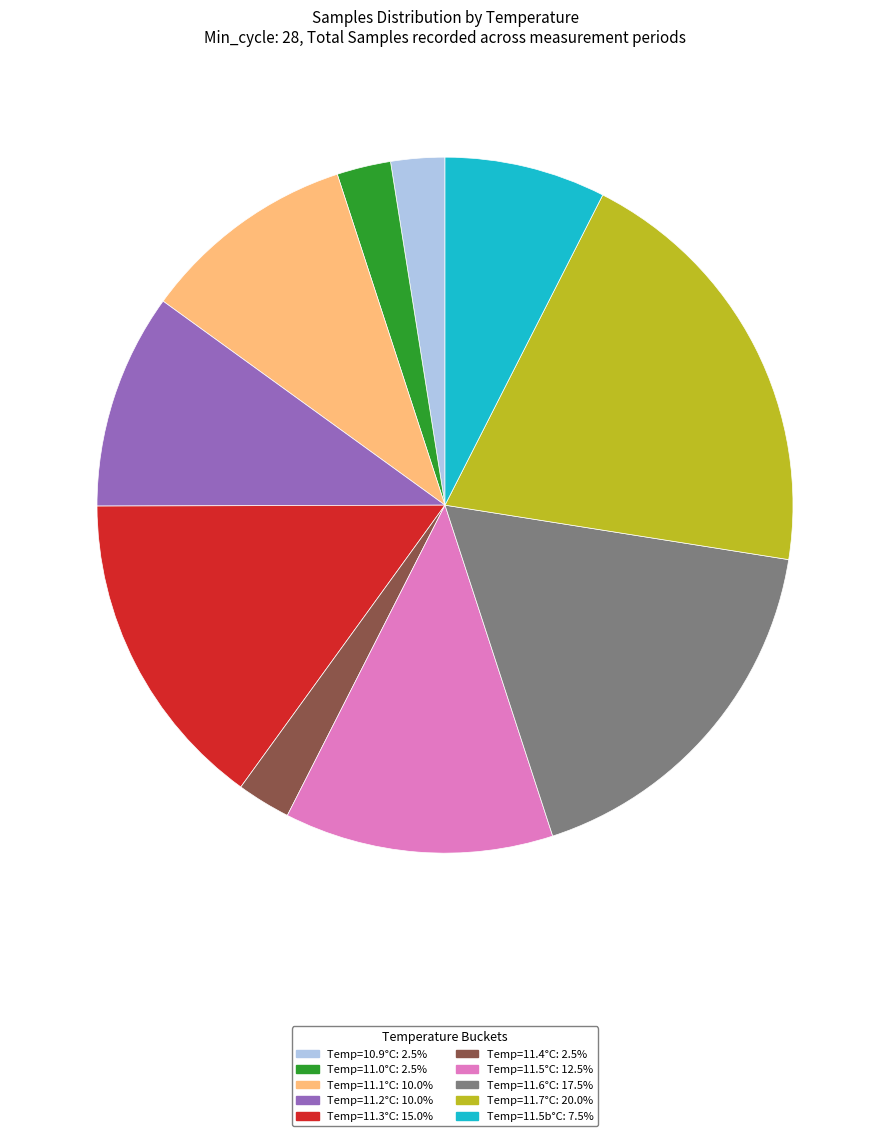

Is there a majority slice in this chart?

No